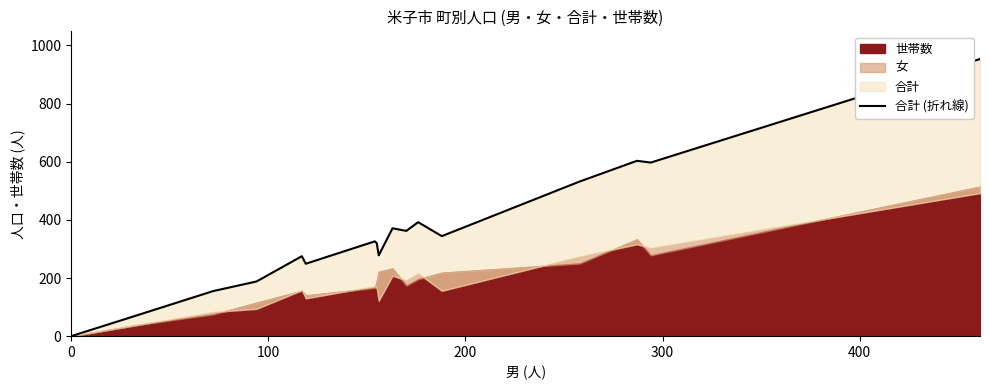

How many values are below 326?

9